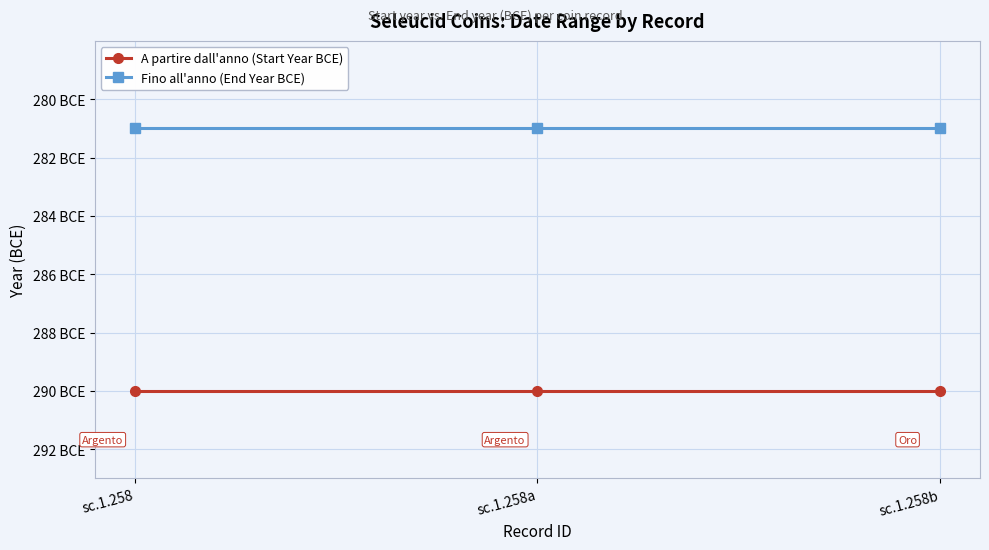

What is the difference between the highest and lowest values at sc.1.258a?

9